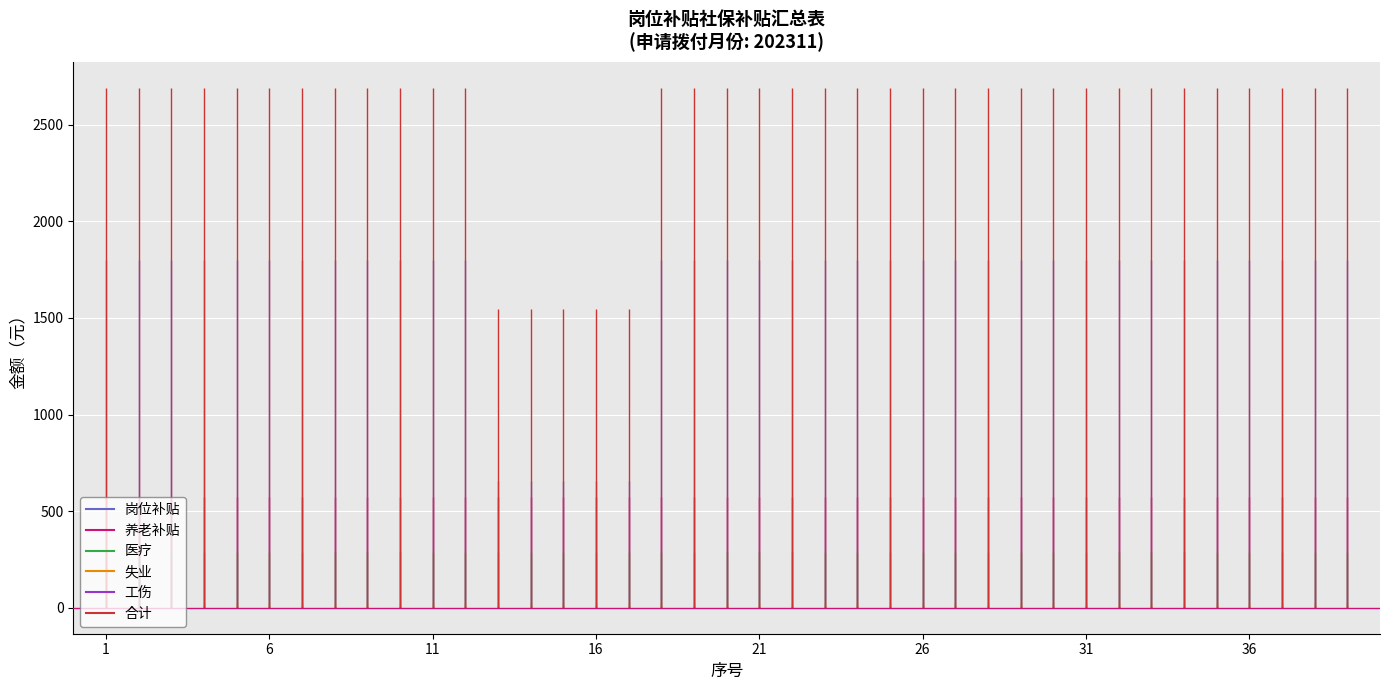

What is the total value across all series at 26?

5382.3